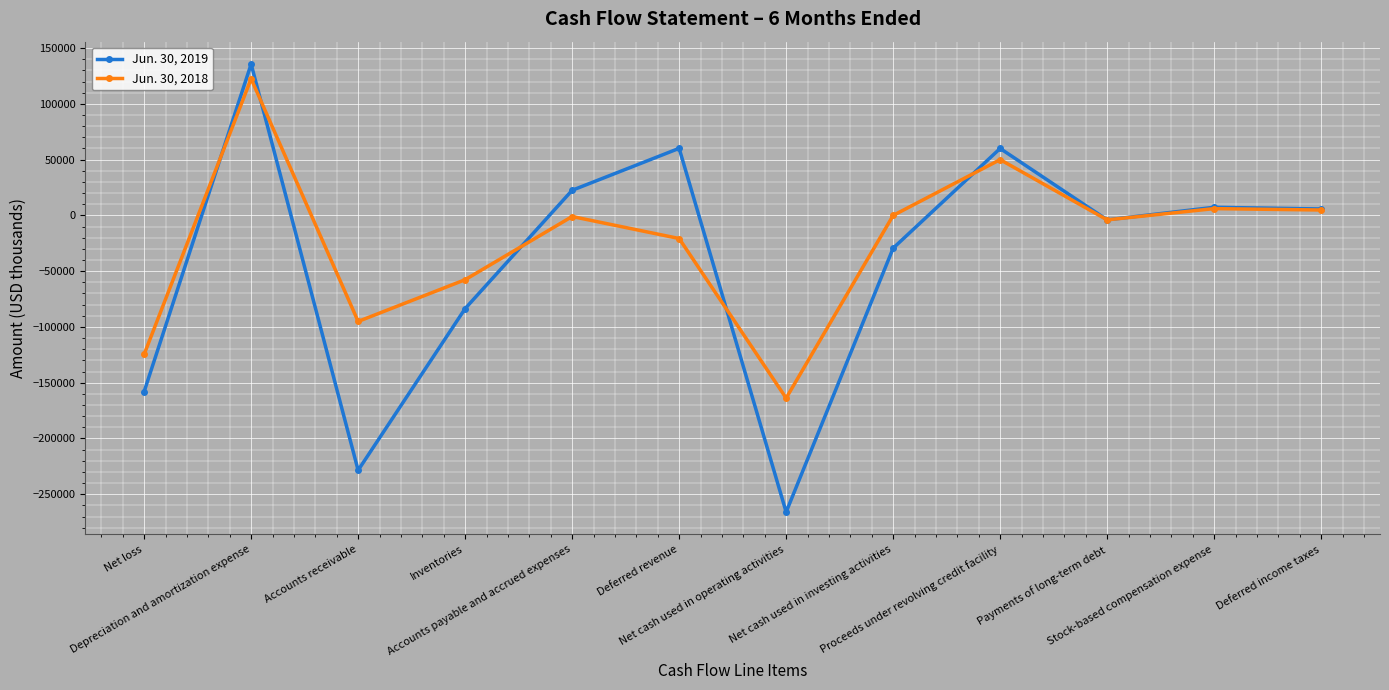

What is the maximum value for Jun. 30, 2018?

122488